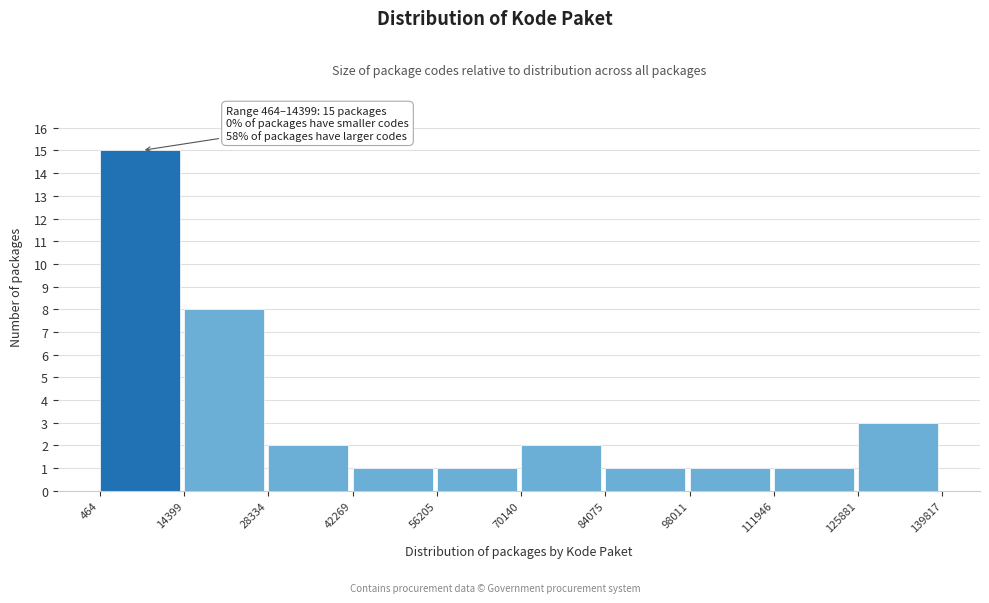

Over which range of the x-axis is the bar tallest?

464 to 14399